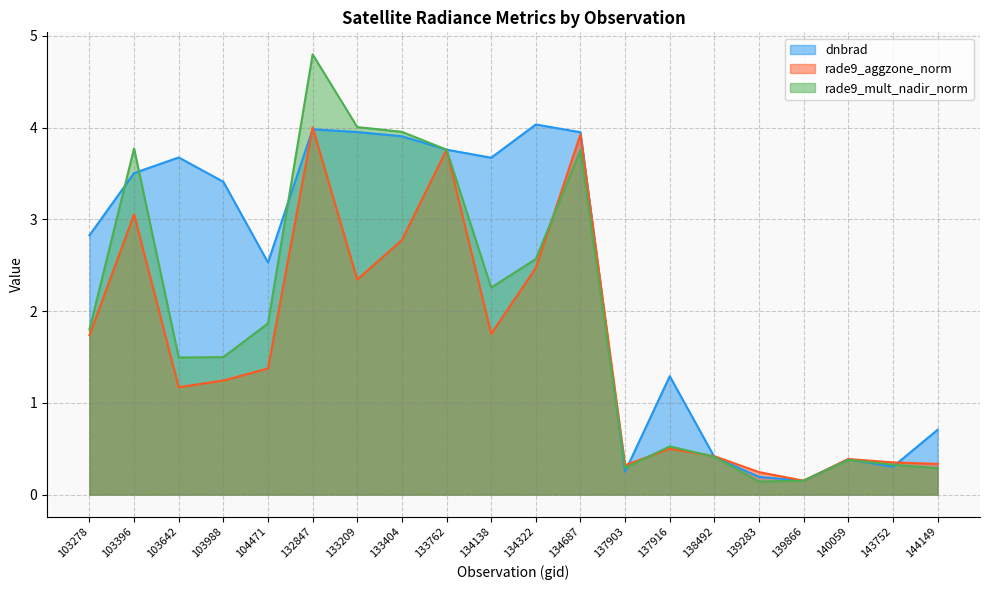

True or false: rade9_aggzone_norm has more than 0 points higher than both neighbors.

True